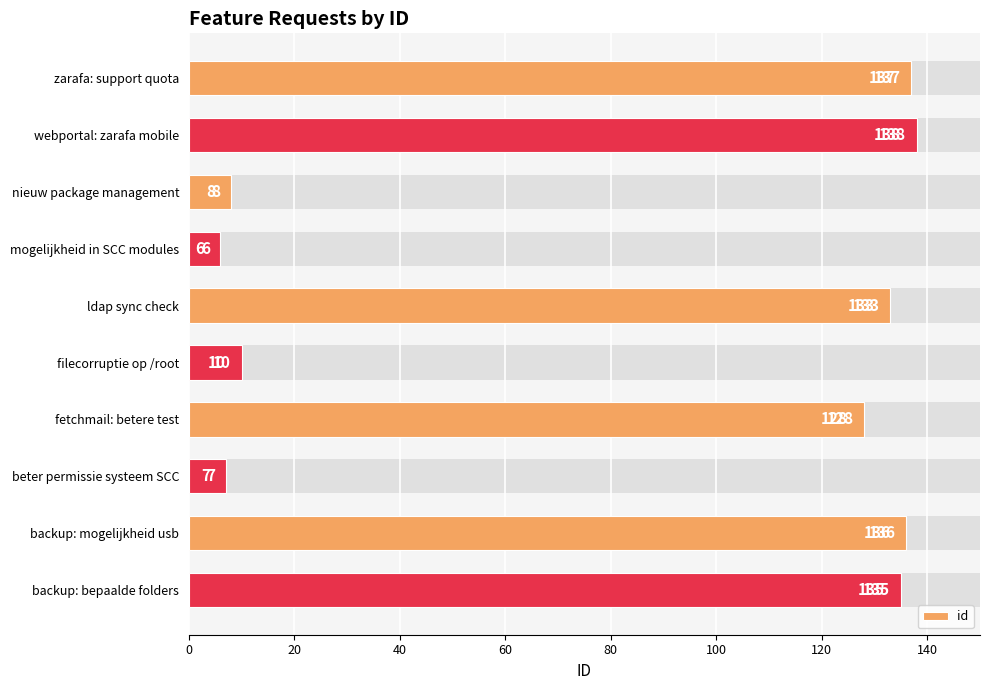

How many values are below 133?

5